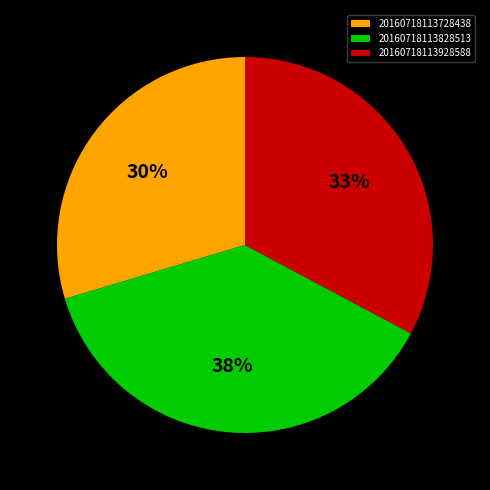

To the nearest percent, what percentage of the pie is 20160718113828513?

38%